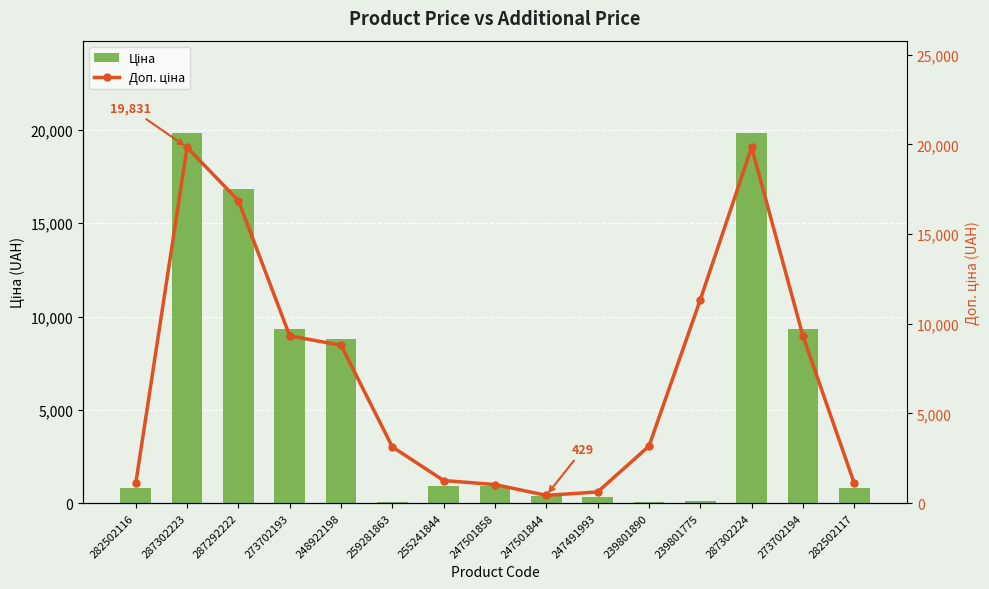

What is the sum of the Ціна values at 239801890 and 248922198?

8829.4